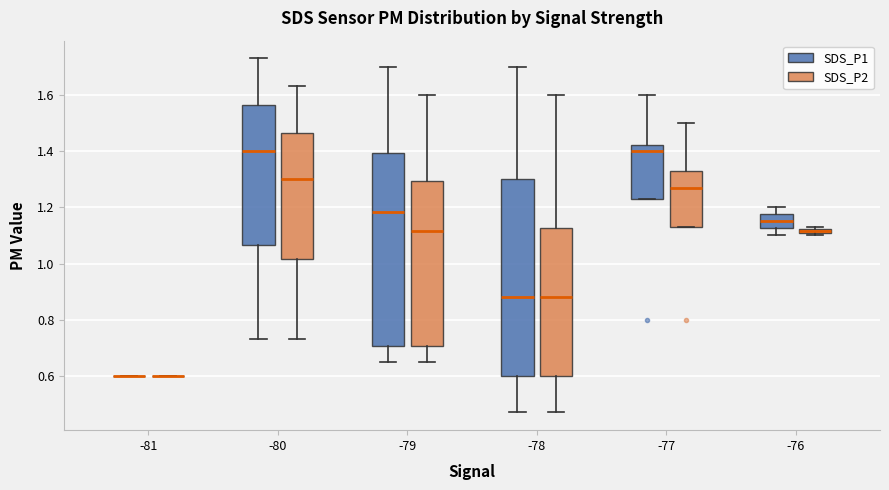

Where does the upper whisker of the box for -78 (SDS_P1) end on the y-axis? The values are not printed on the chart, so give them approximately, as read against the axis.

1.70